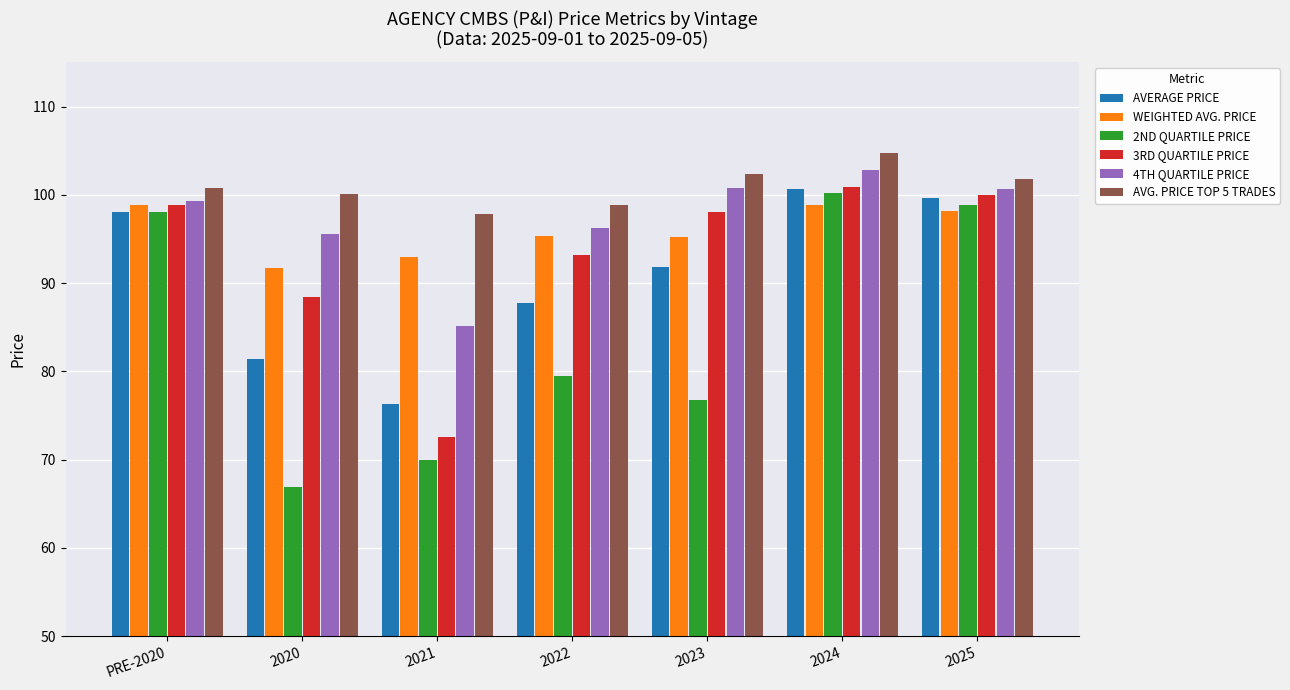

What is the average value of the AVG. PRICE TOP 5 TRADES series?

100.9